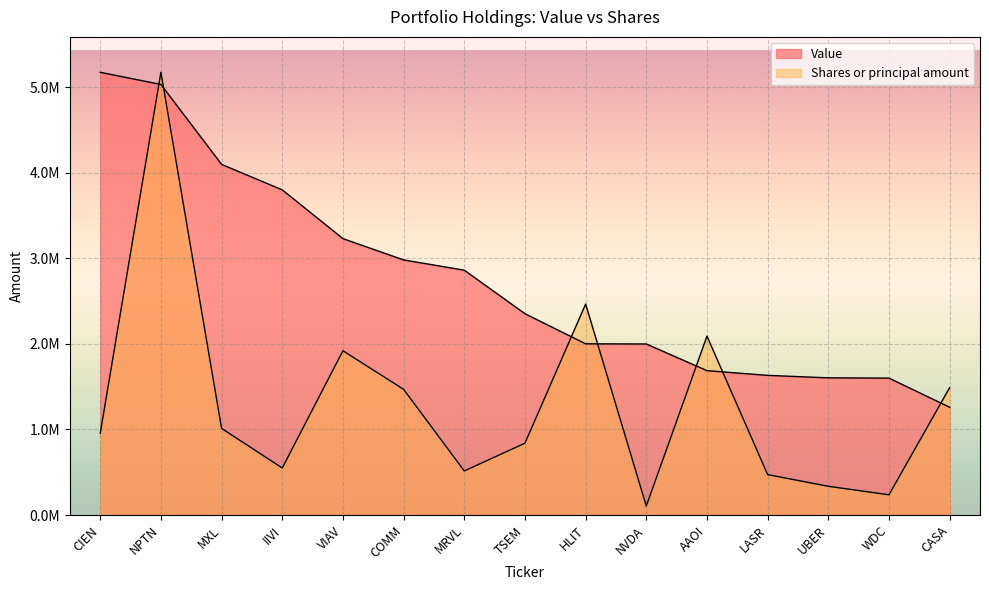

True or false: Shares or principal amount has more than 1 points higher than both neighbors.

True